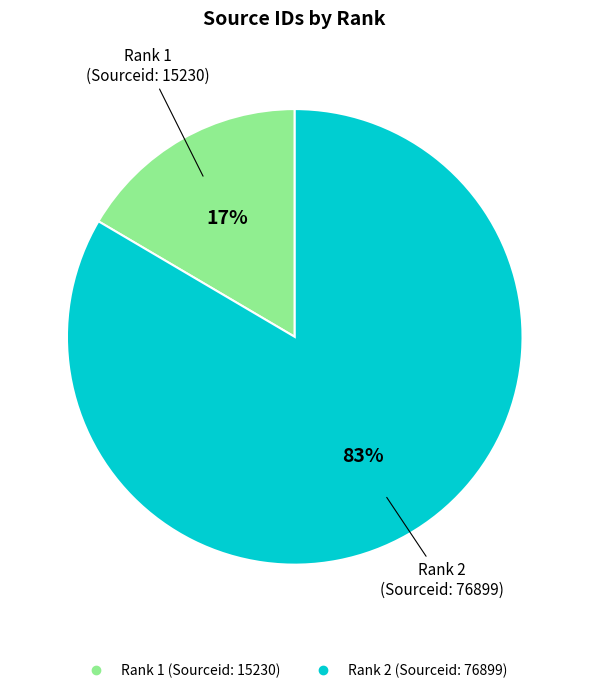

Is there any slice that represents more than half of the pie?

Yes